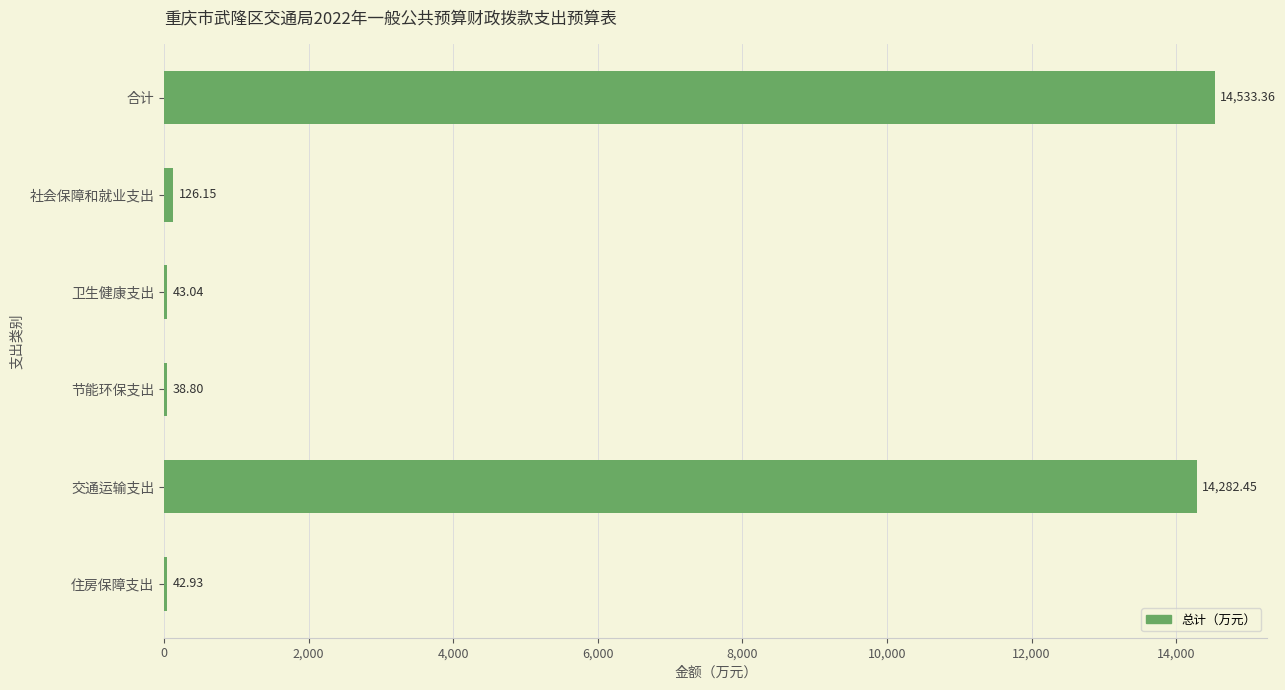

Between 社会保障和就业支出 and 交通运输支出, which is larger?

交通运输支出